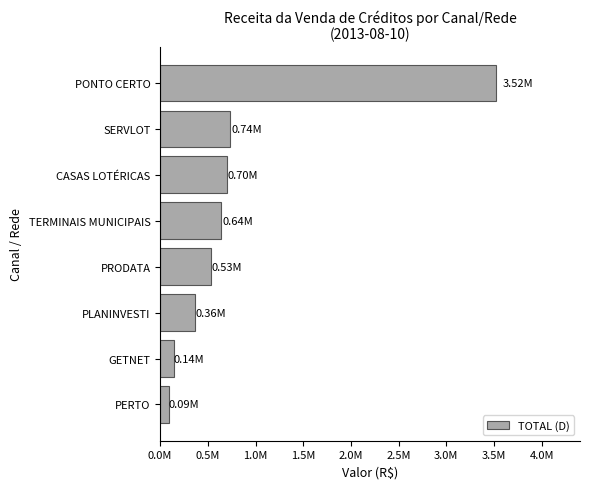

Does the chart contain any negative values?

No